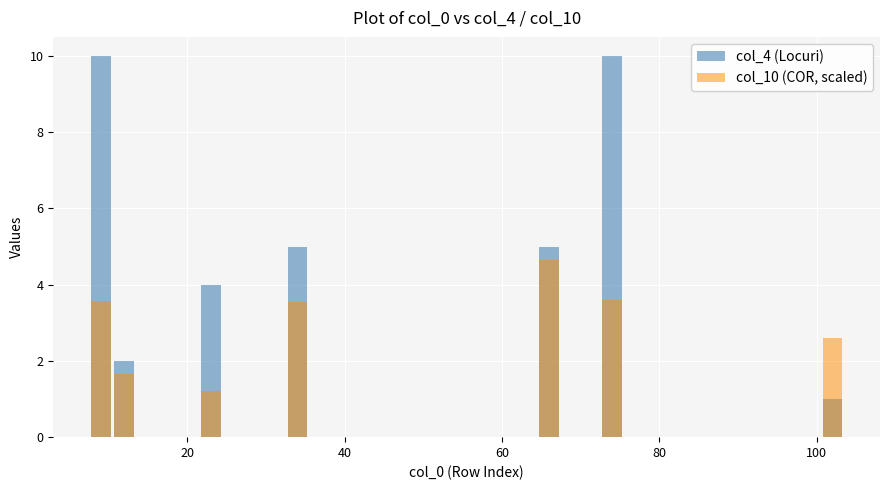

Reading right to left, list all the values displayed in this chart.

col_4 (Locuri): 10.0	1.0	5.0	5.0	4.0	2.0	10.0
col_10 (COR, scaled): 3.6	2.6	4.7	3.6	1.2	1.7	3.6